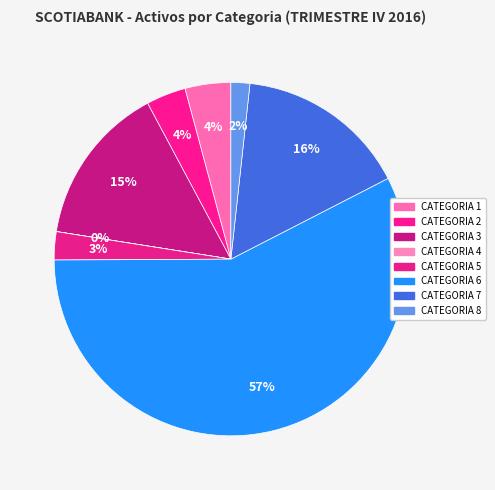

Which slice is the smallest?

CATEGORIA 4